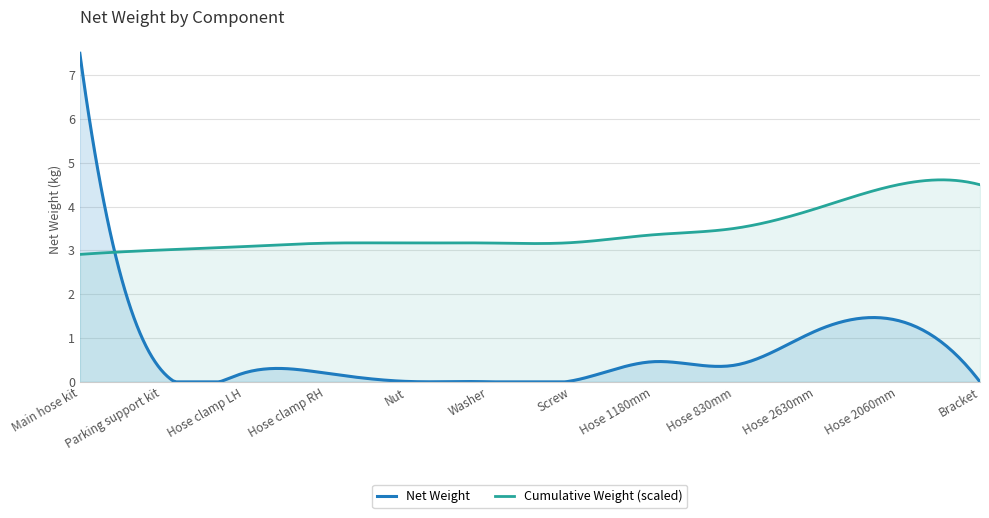

Rank the categories by value from lowest to highest.

Bracket, Washer, Nut, Screw, Hose clamp LH, Hose clamp RH, Parking support kit, Hose 830mm, Hose 1180mm, Hose 2630mm, Hose 2060mm, Main hose kit